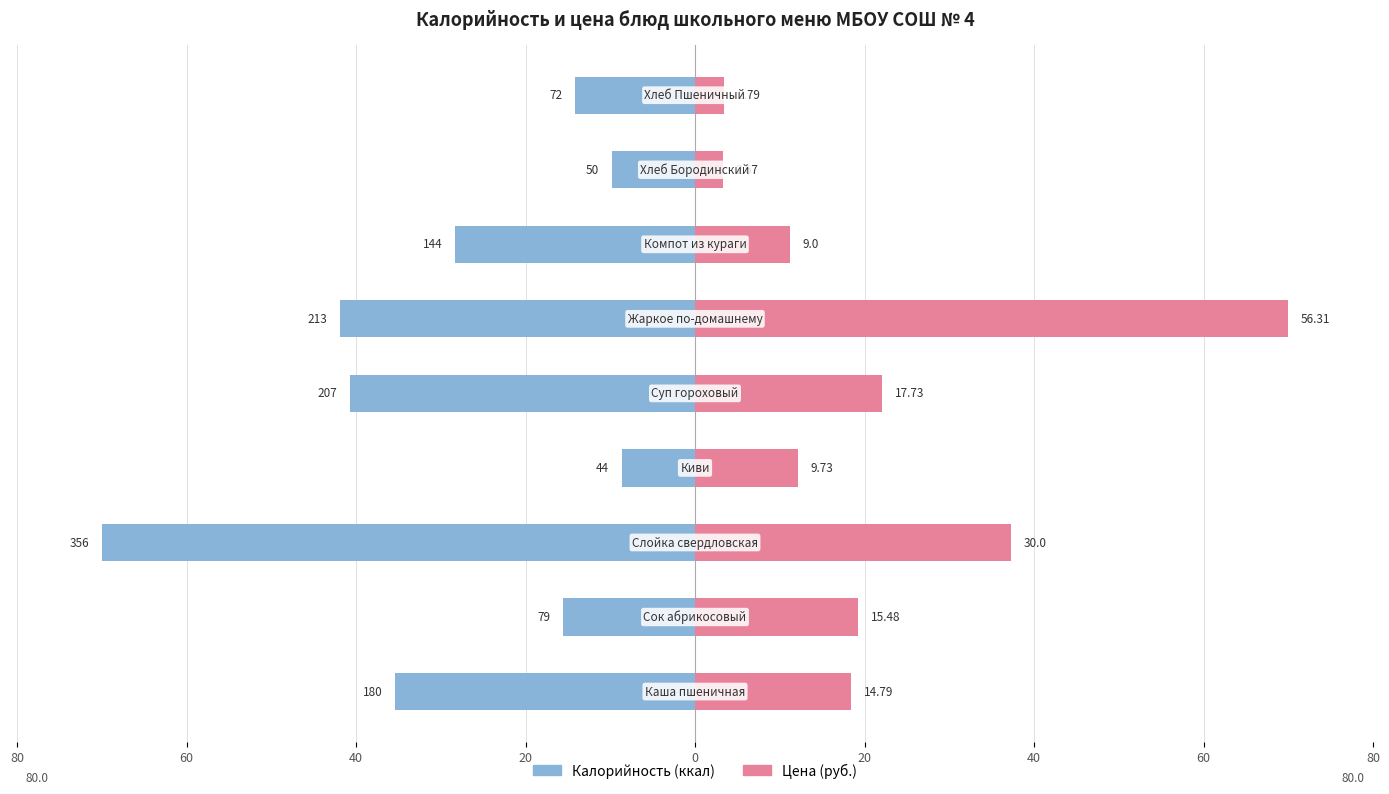

Reading right to left, extract all data points from this chart.

Калорийность: -14.2	-9.8	-28.3	-41.9	-40.7	-8.7	-70.0	-15.5	-35.4
Цена: 3.5	3.3	11.2	70.0	22.0	12.1	37.3	19.2	18.4